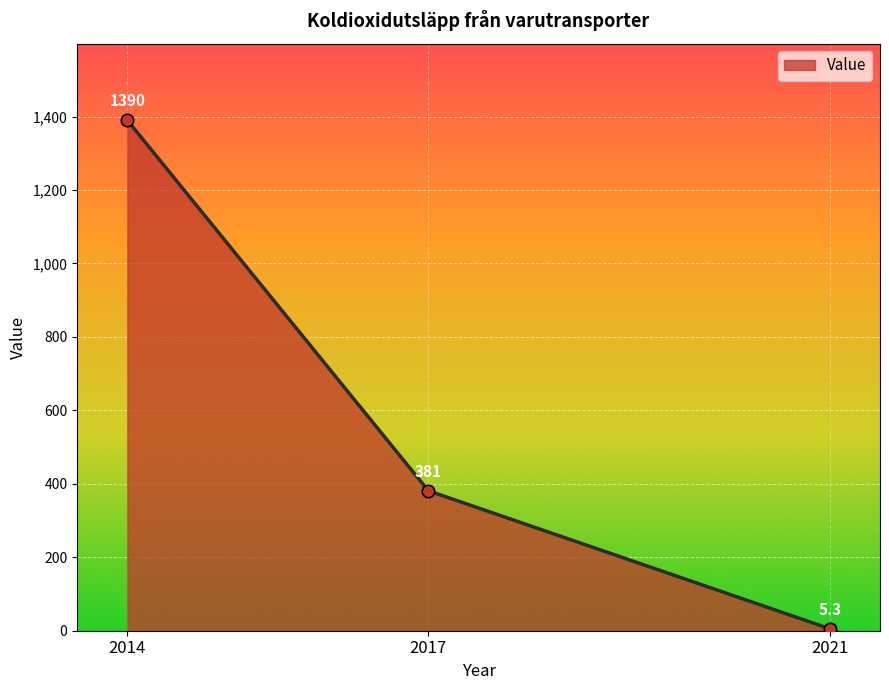

What is the change in value from 2014 to 2017?

-1009.0